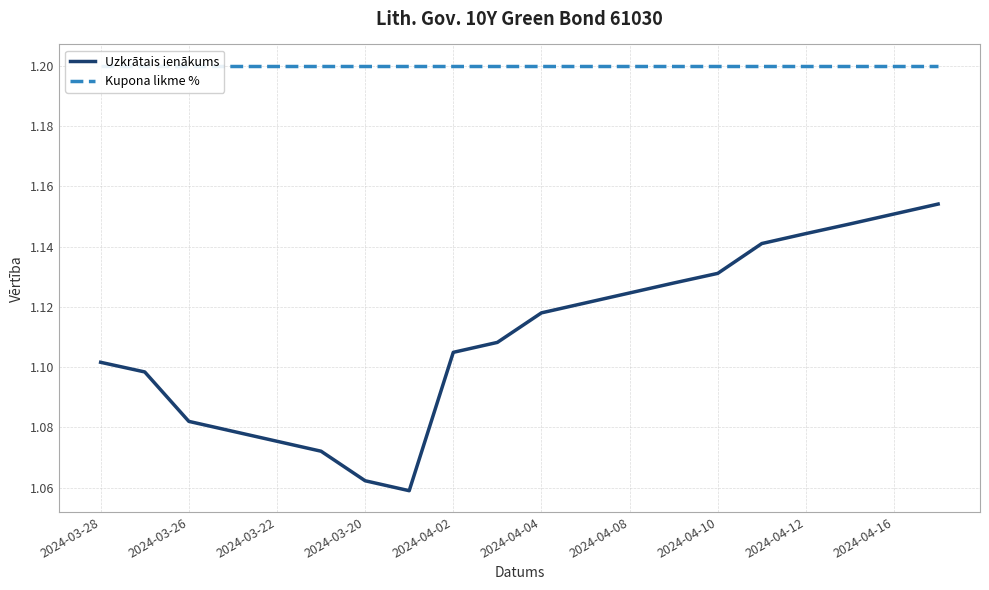

Is this an area chart (filled region under the line)?

No